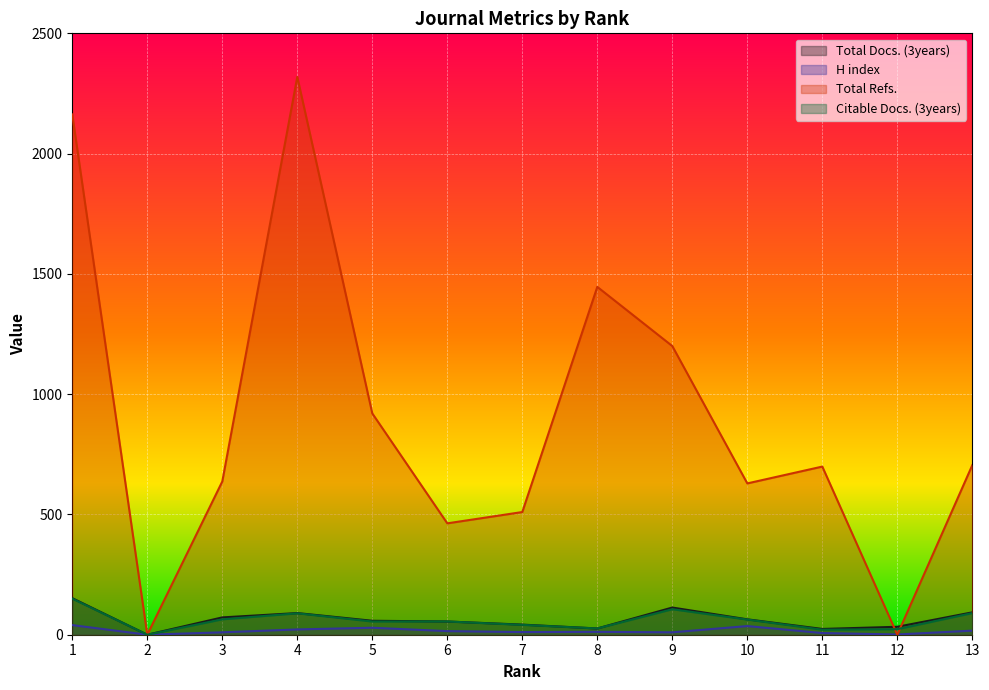

At 5, list the series in order from smallest to largest.

H index, Citable Docs. (3years), Total Docs. (3years), Total Refs.